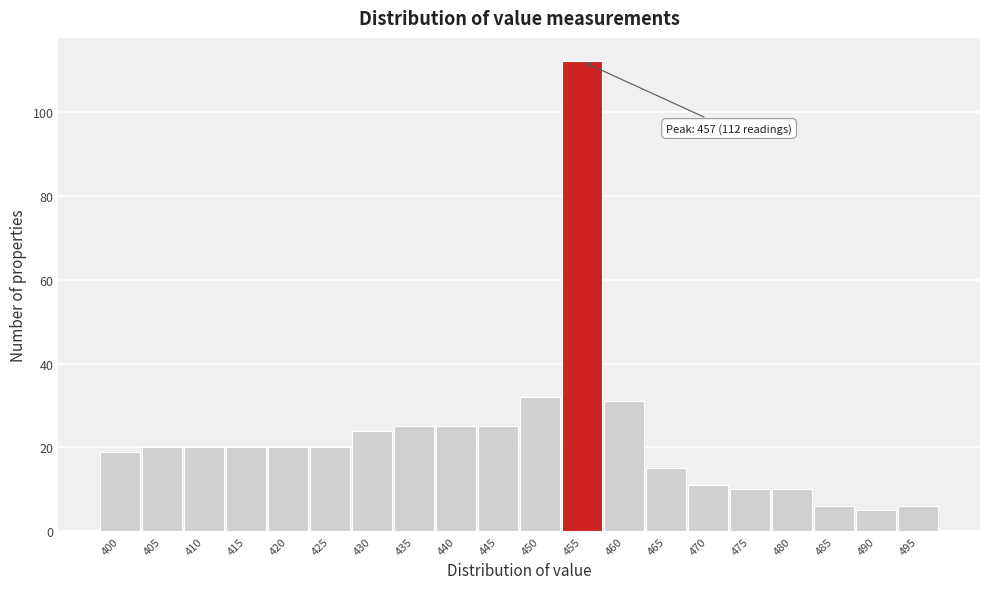

Reading left to right, extract all data points from this chart.

19	20	20	20	20	20	24	25	25	25	32	112	31	15	11	10	10	6	5	6